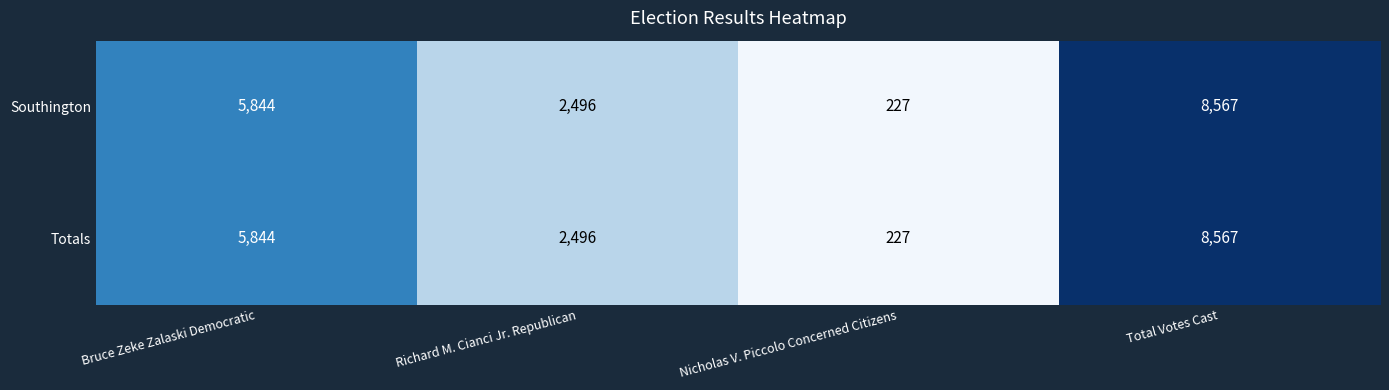

What is the difference between the Southington values at Bruce Zeke Zalaski Democratic and Nicholas V. Piccolo Concerned Citizens?

5617